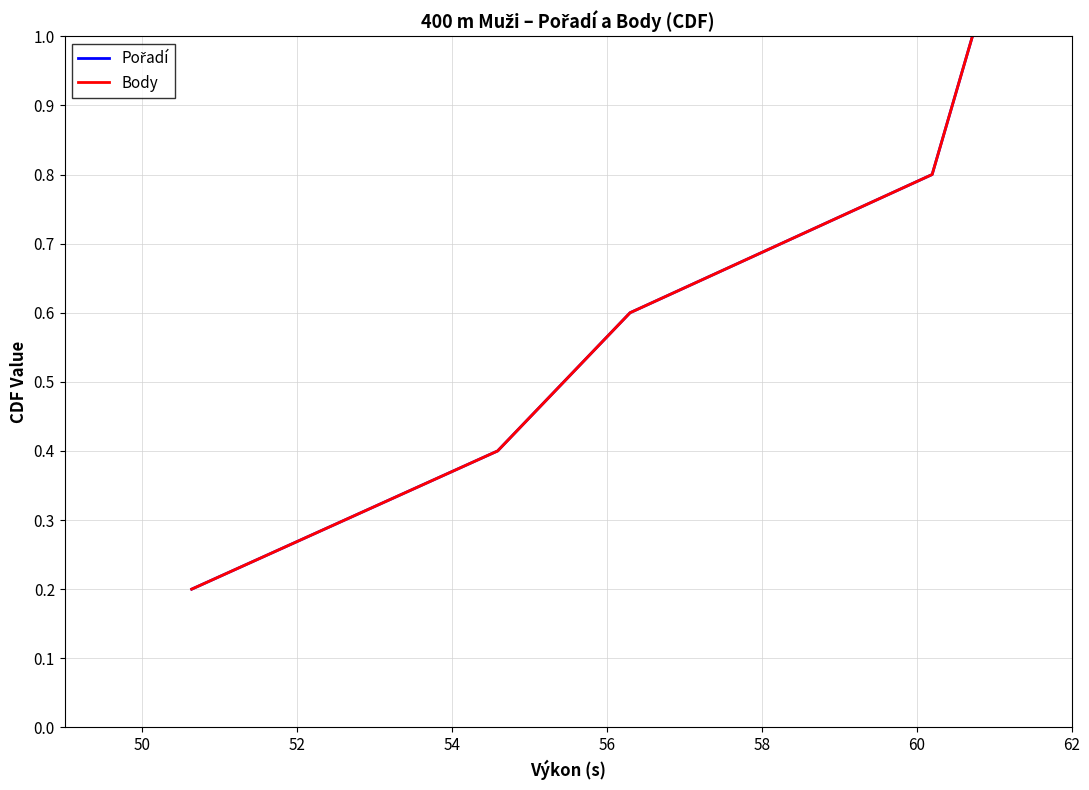

Is this an area chart (filled region under the line)?

No